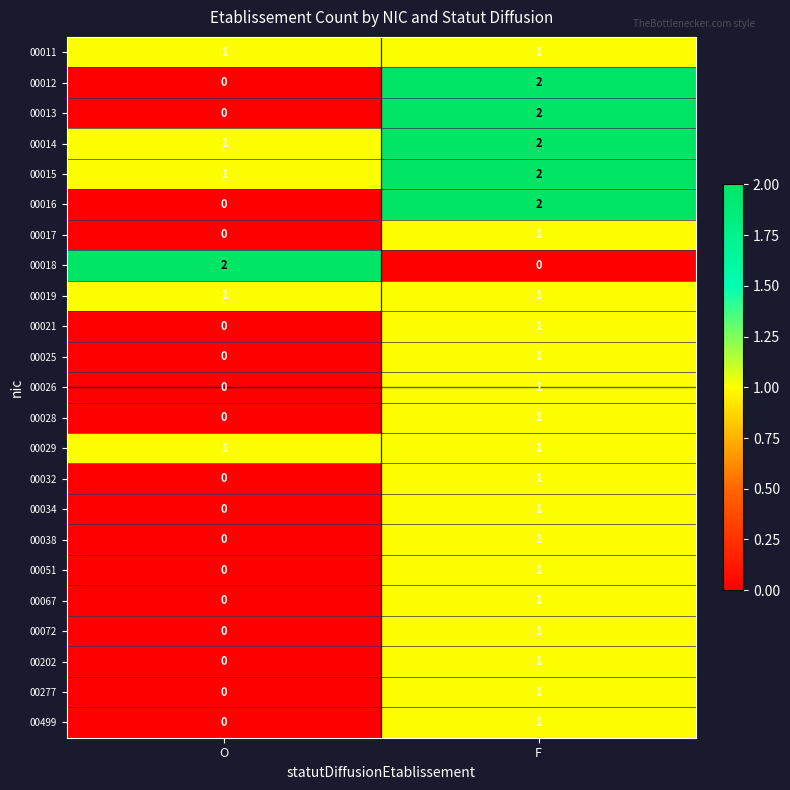

Where is 00034 nearest to the value 0?

O